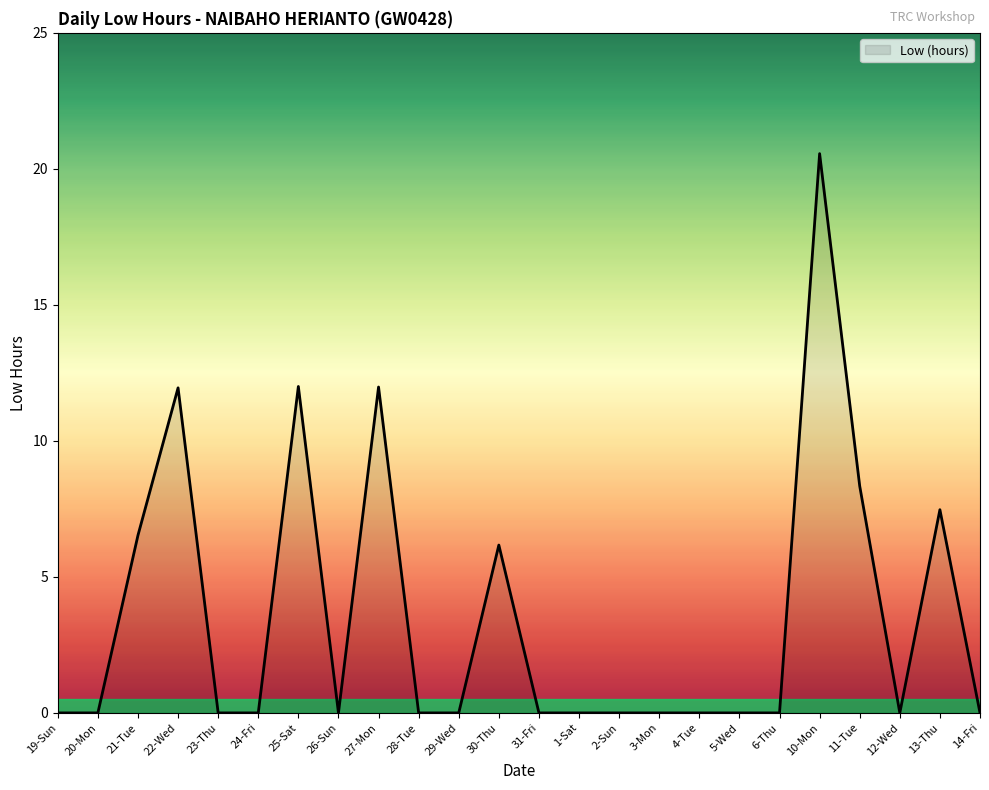

What position from the left is 2-Sun?

15